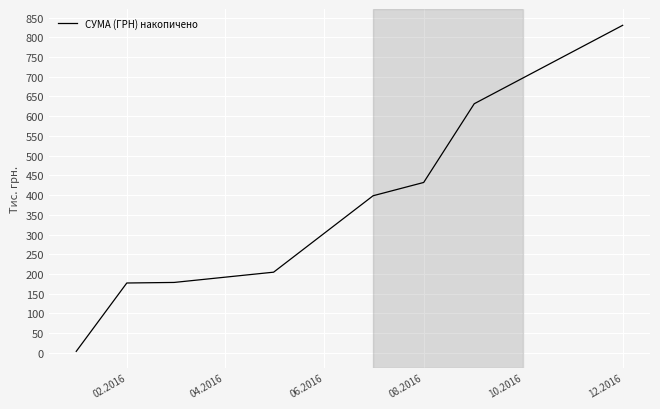

What is the average value?

357.1